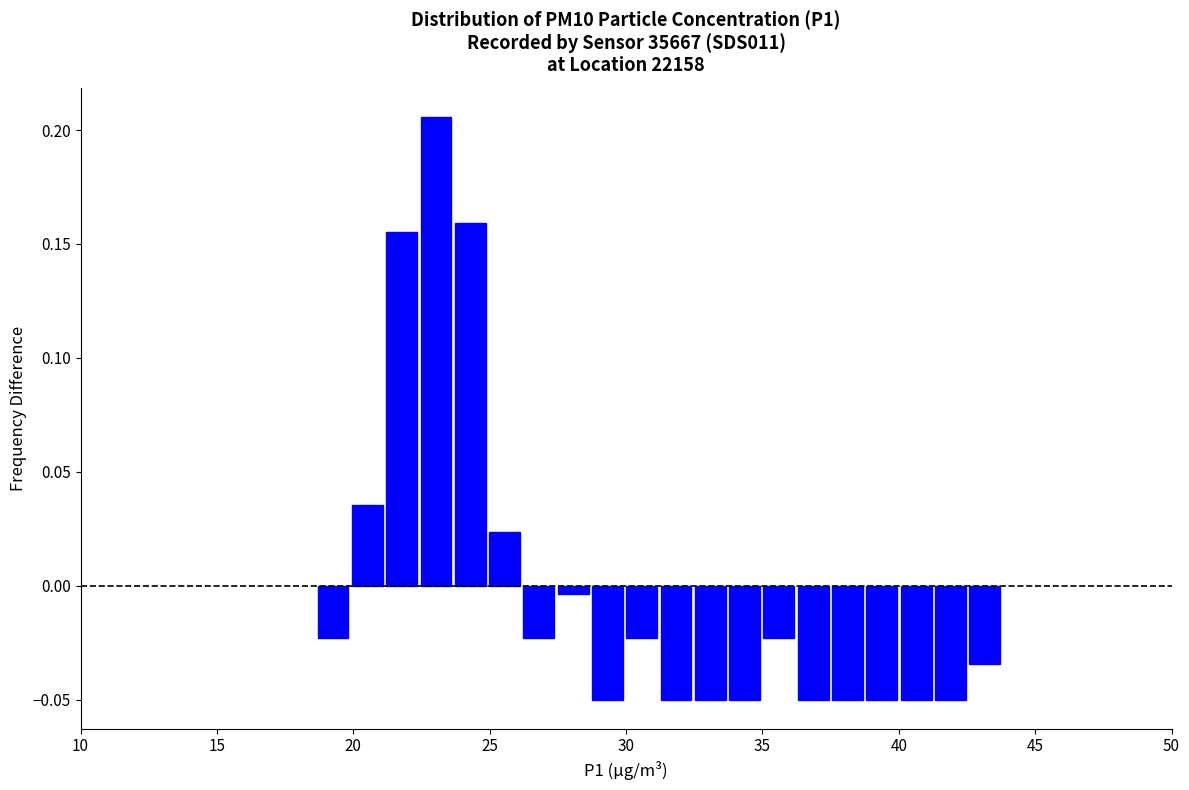

Around what value on the x-axis is the tallest bar? Give the approximate position of its centre, as read against the axis.

23.0